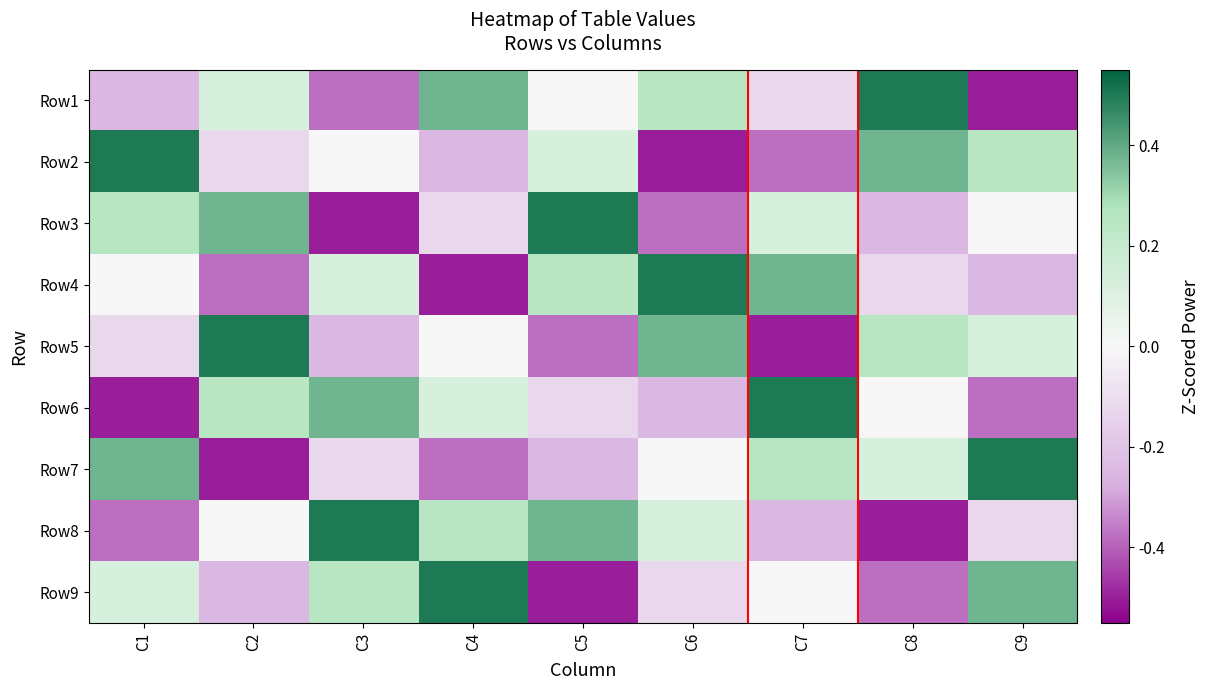

What is the spread (max minus min) of values at C6?

1.0